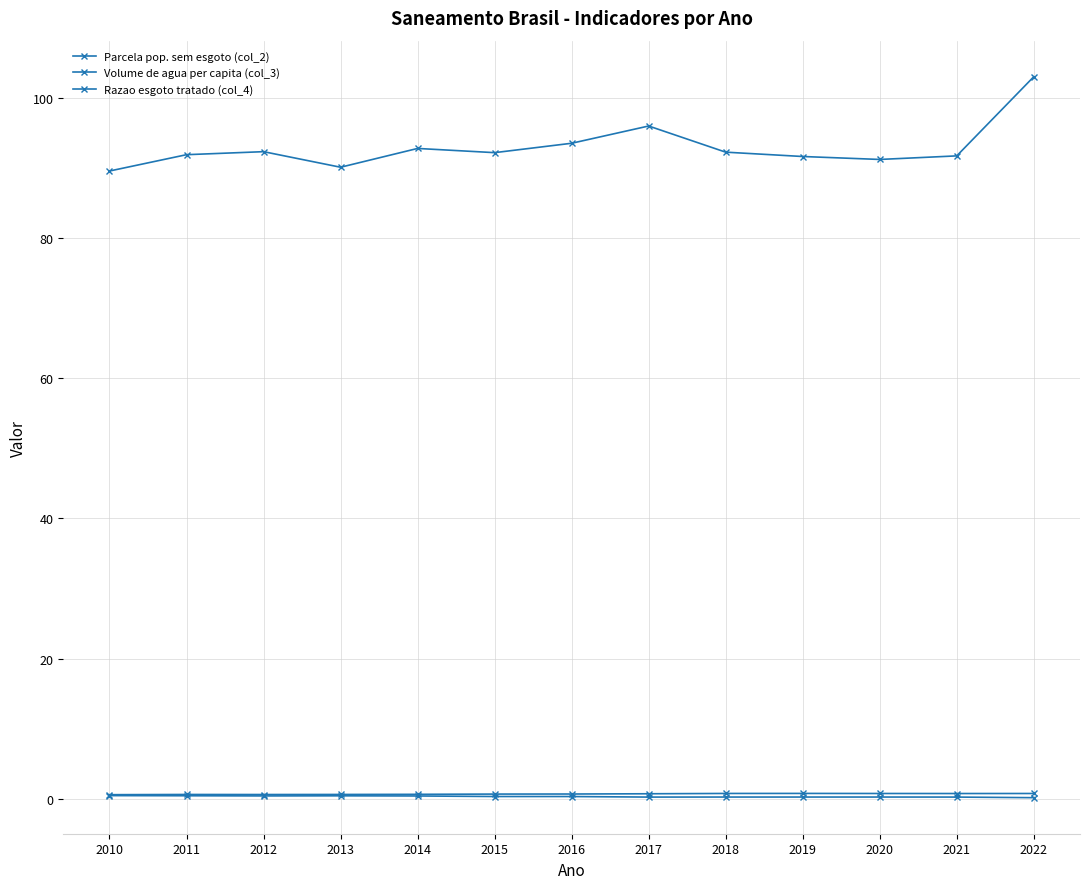

Does the chart have visible grid lines?

Yes